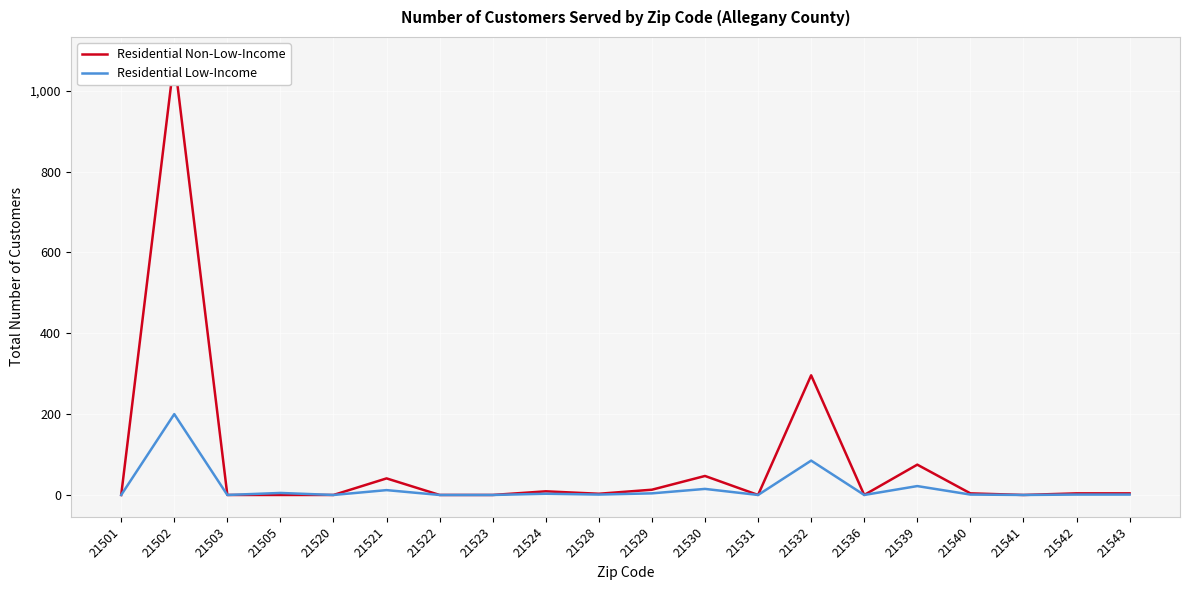

At which label does Residential Low-Income first exceed 1?

21502